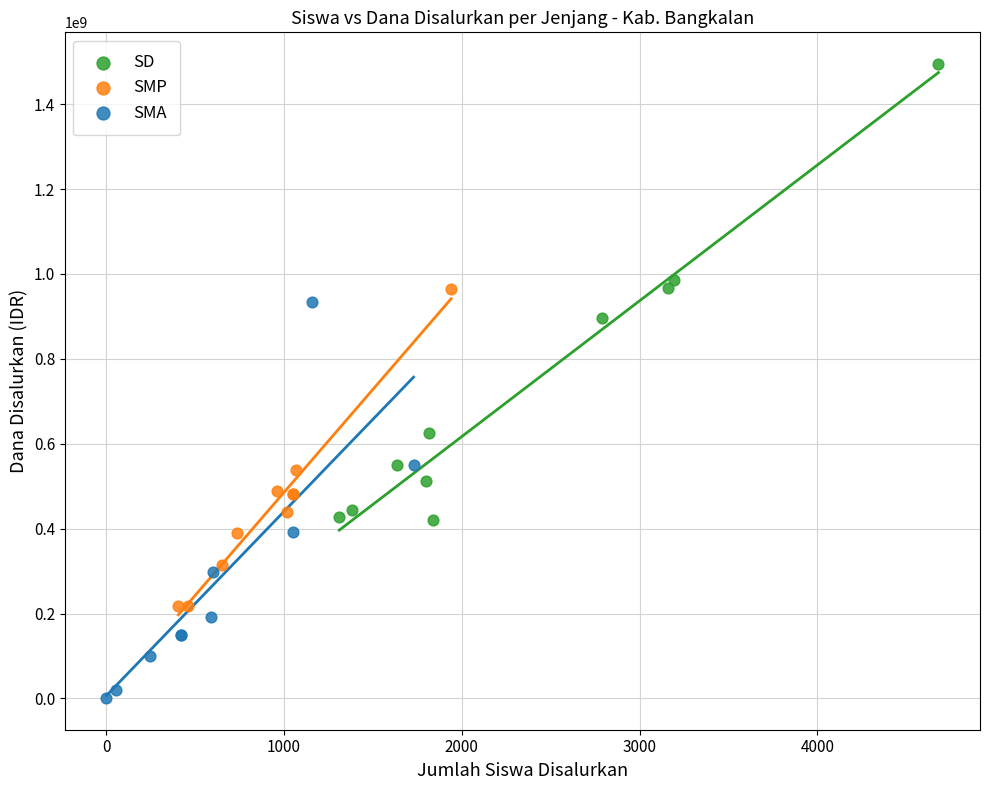

Which series has the widest spread of Y values?

SD